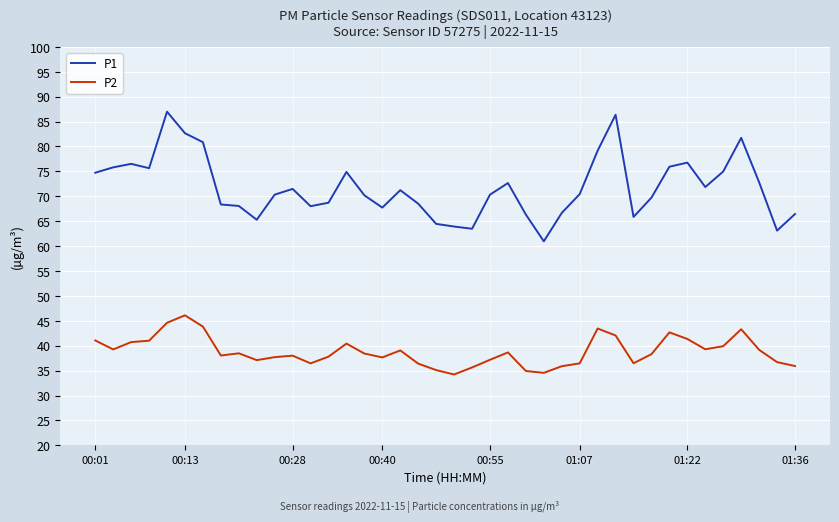

True or false: P2 and P1 intersect in this chart.

False